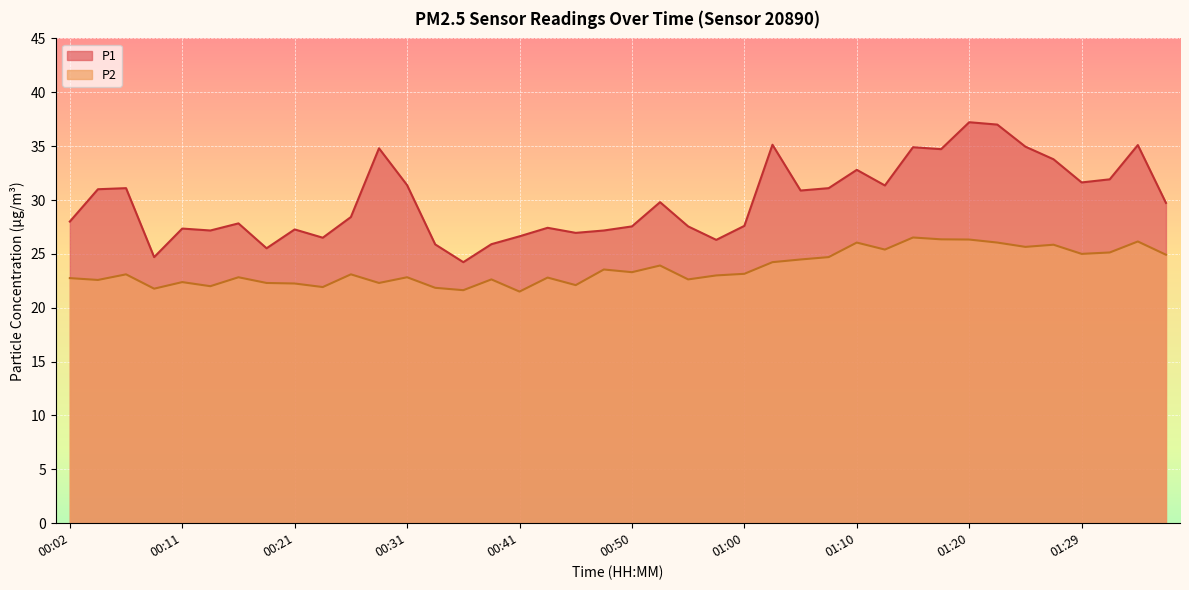

In P2, how many points are higher than both neighbors (excluding endpoints)?

13